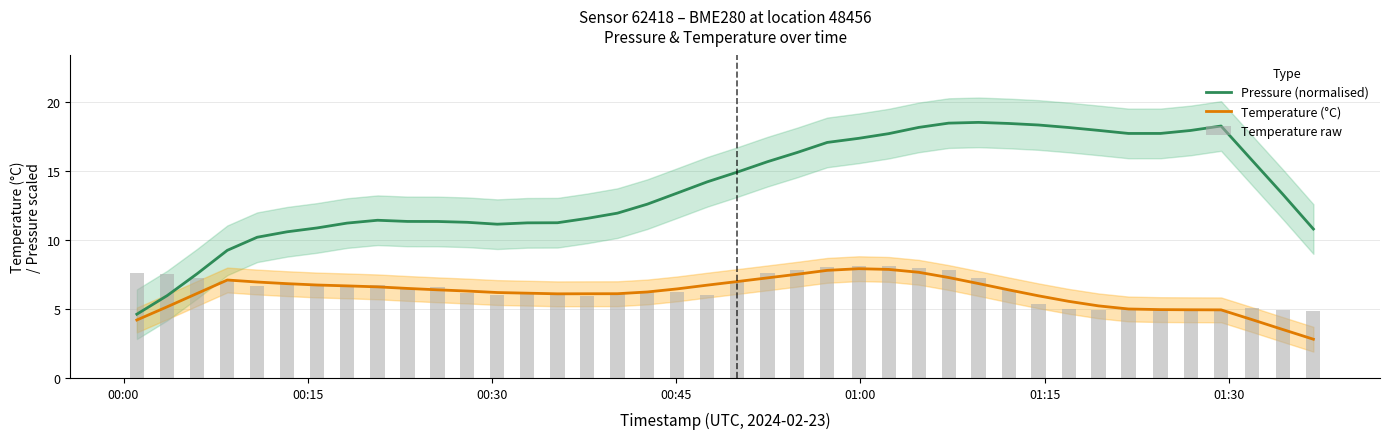

Is the value of Pressure (normalised) at 37 greater than the value of Temperature (°C) at 39?

Yes